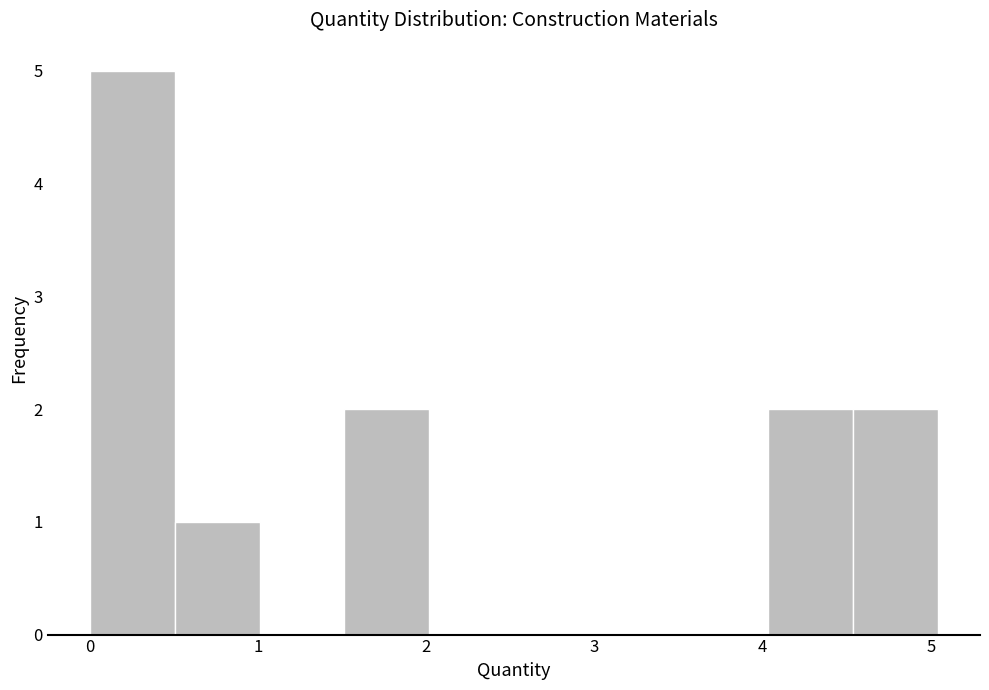

Over which range of the x-axis is the bar tallest?

0.0 to 0.5